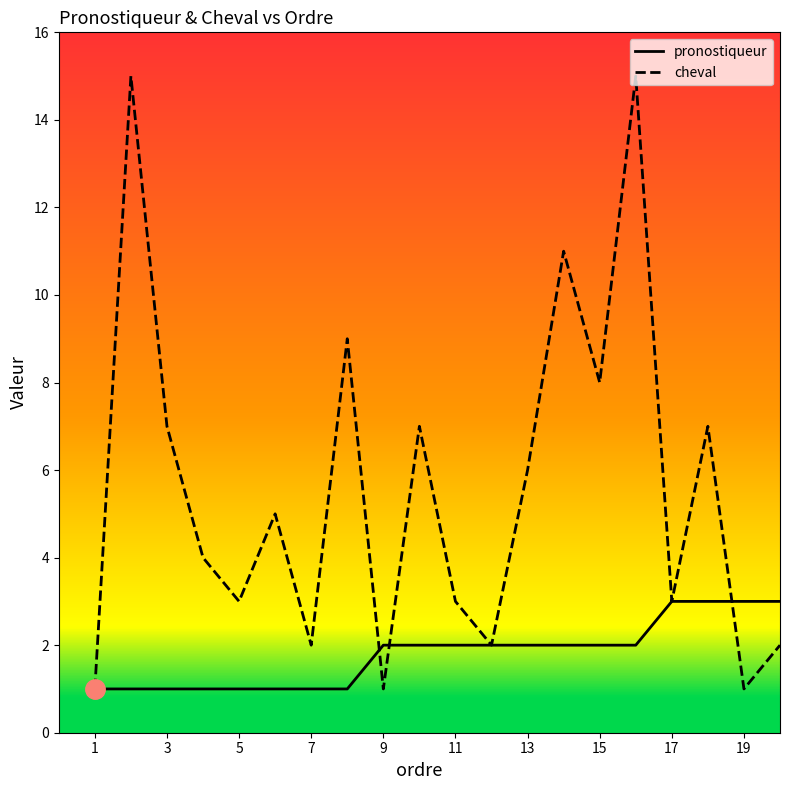

List the series in order of their overall mean, highest first.

cheval, pronostiqueur